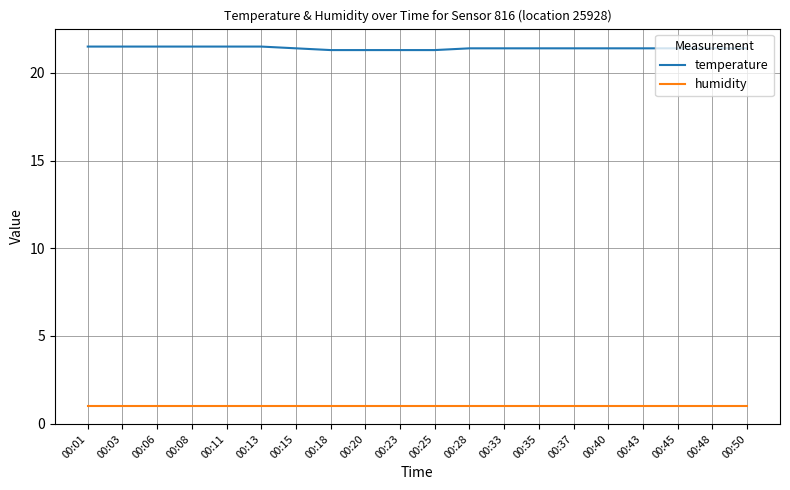

What are all the series names shown in the legend?

temperature, humidity